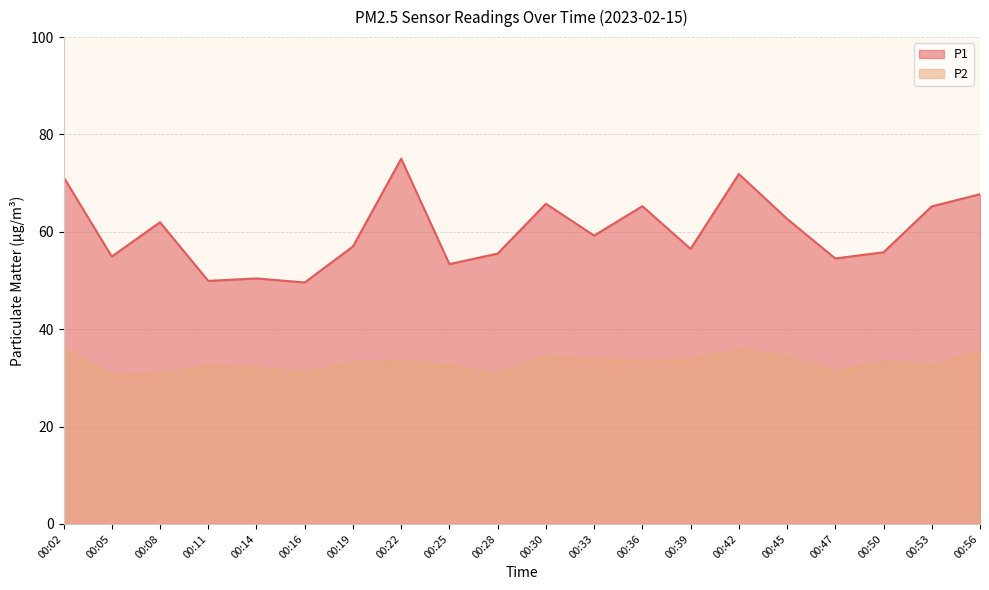

True or false: P2 has more than 0 points higher than both neighbors.

True